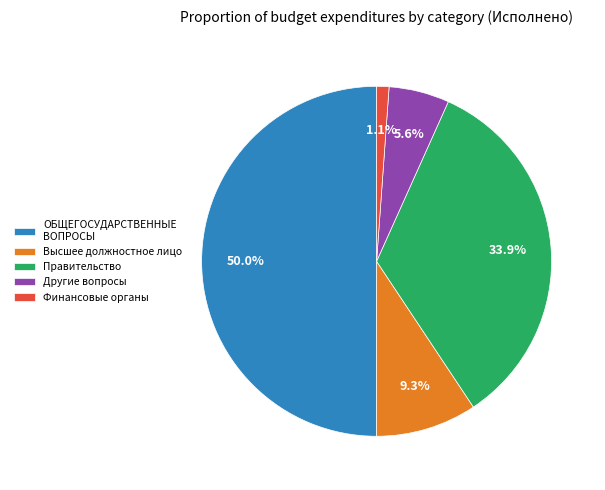

Which slice is the largest?

ОБЩЕГОСУДАРСТВЕННЫЕ ВОПРОСЫ